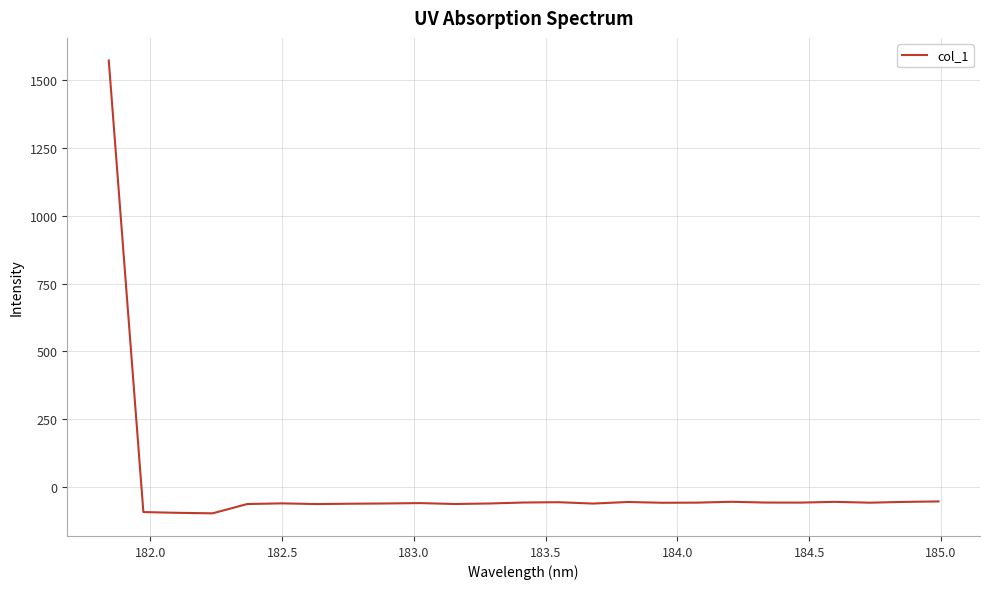

How many values are above zero?

1